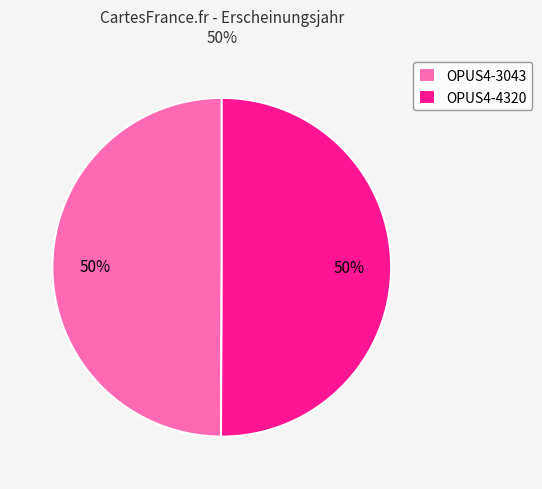

Do OPUS4-3043 and OPUS4-4320 together represent more than half of the pie?

Yes